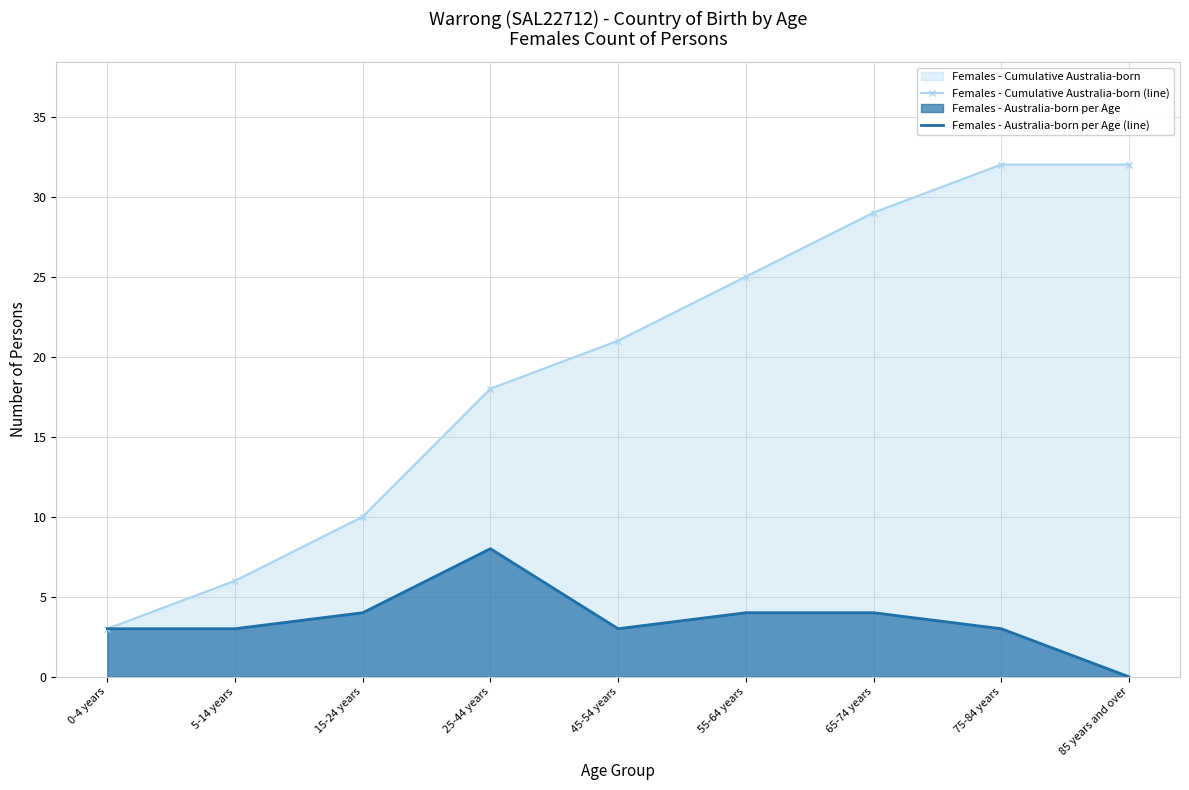

Is the value of Females - Cumulative Australia-born (line) at 5-14 years greater than the value of Females - Australia-born per Age (line) at 65-74 years?

Yes